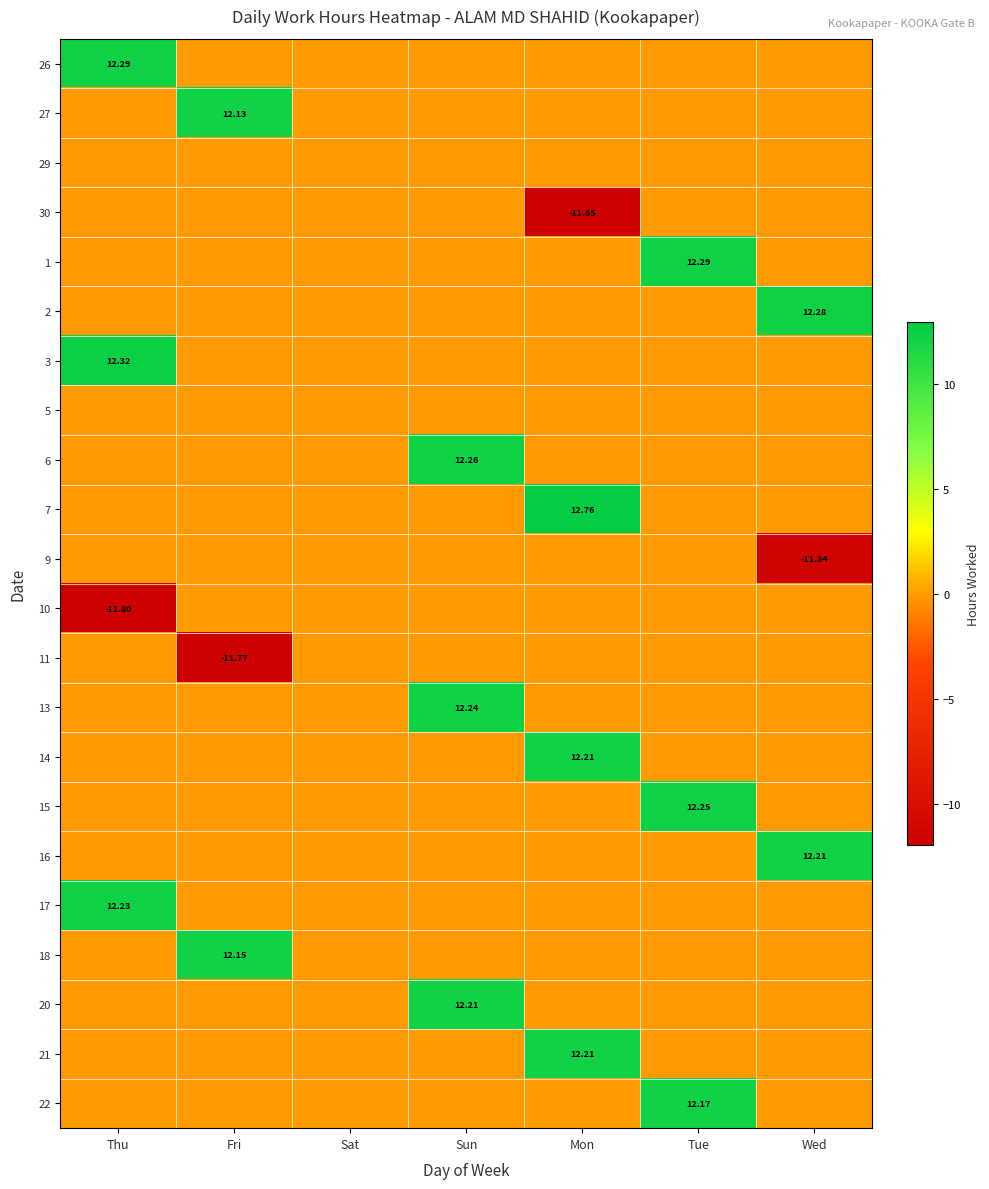

Between Thu and Mon, which is larger?

Thu